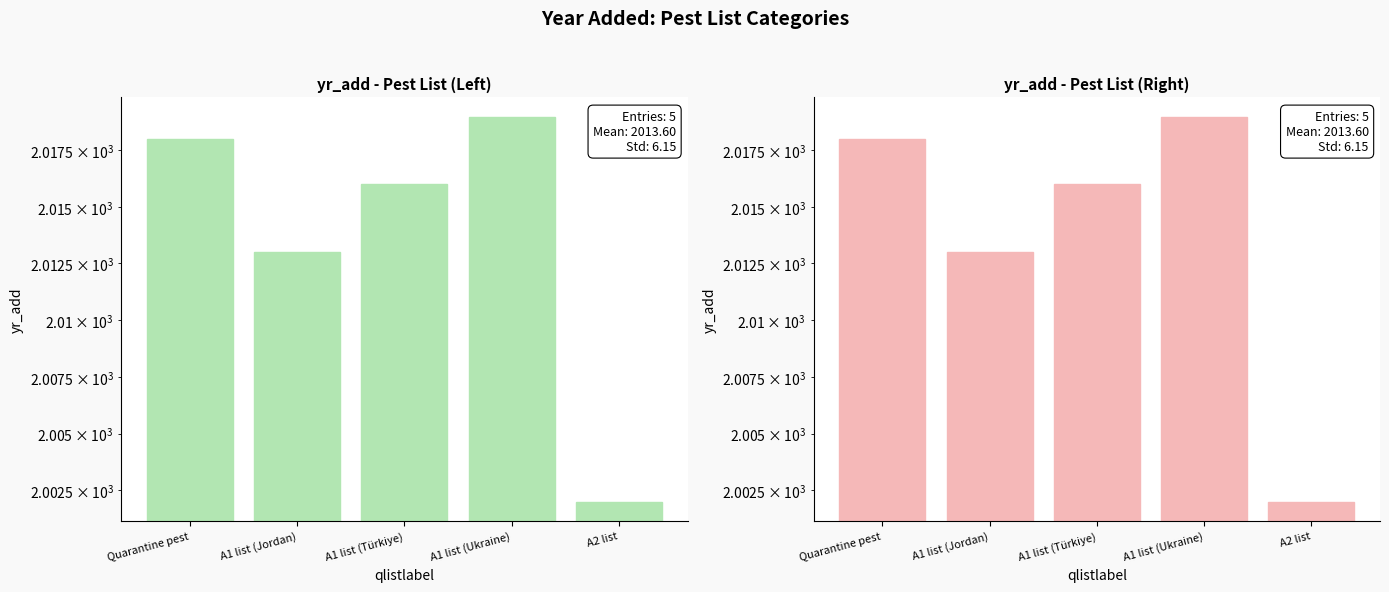

What is the minimum value shown in the chart?

2002